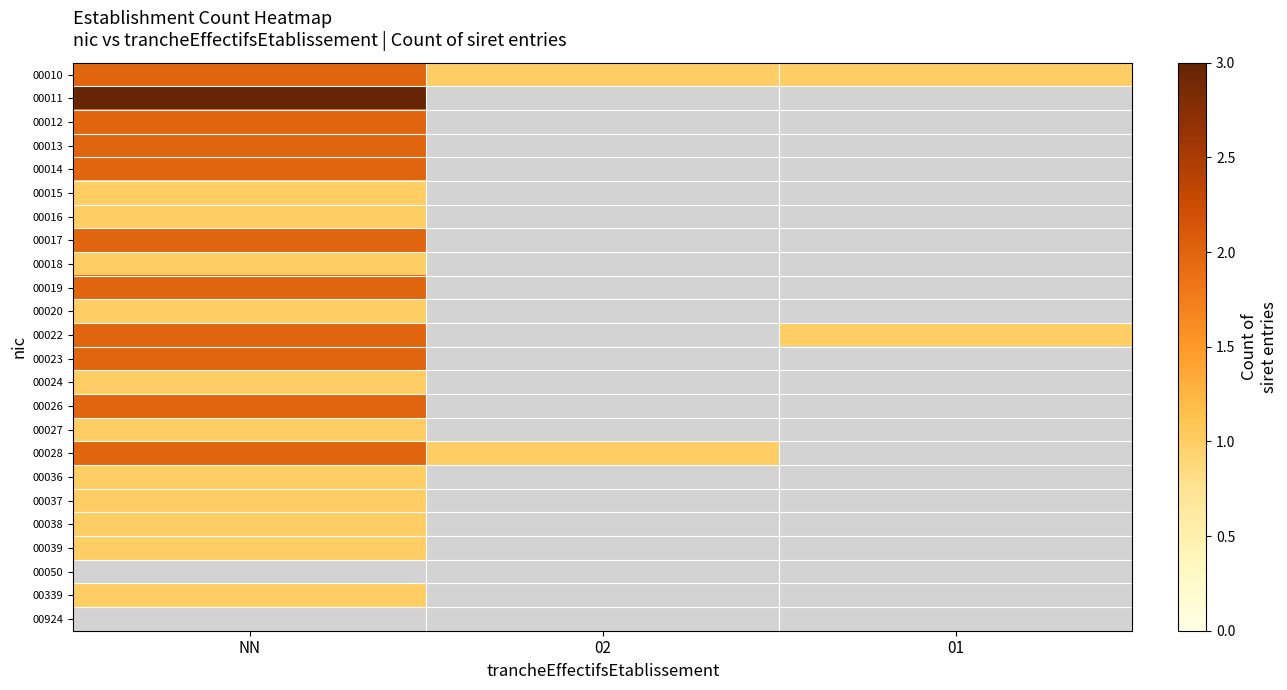

Is it true that 00339 equals 1.0 at NN?

True